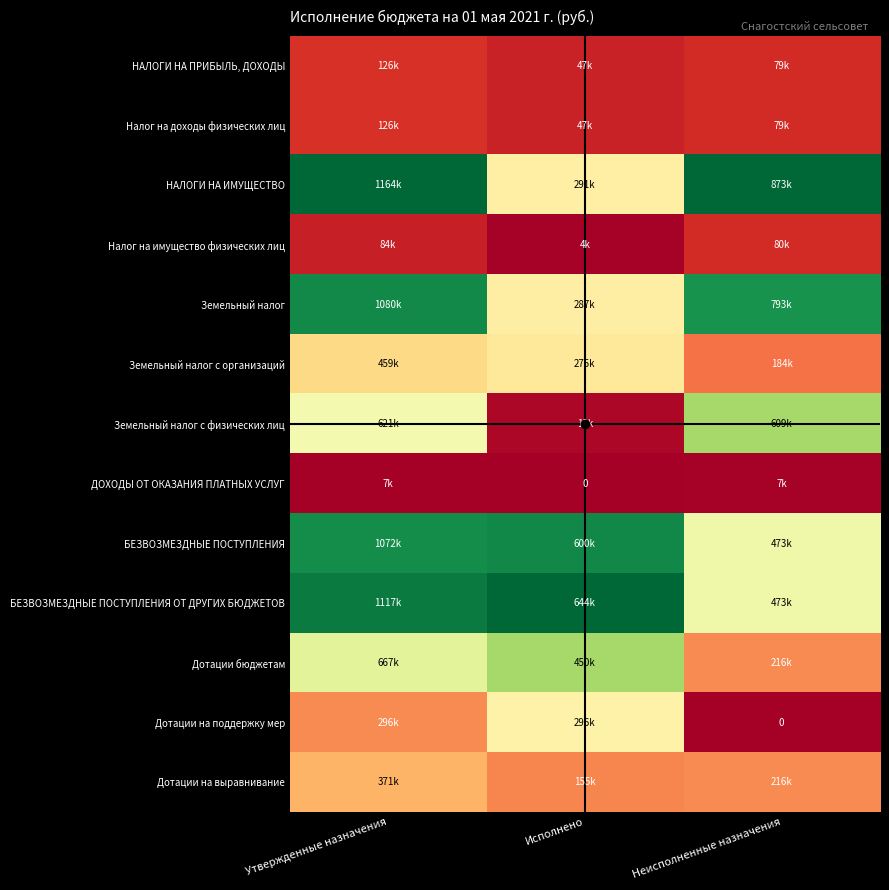

At how many categories does at least one series exceed 0?

3